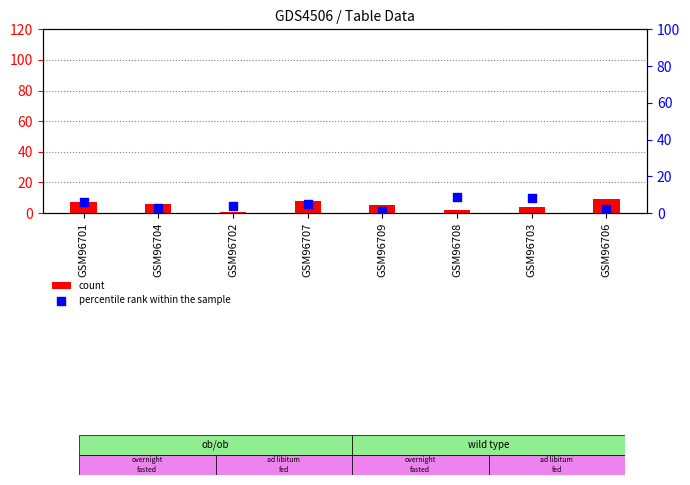

What is the total value across all series at GSM96701?

13